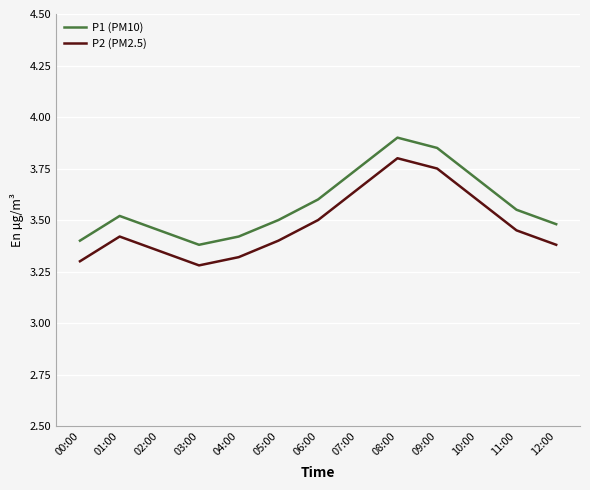

The value of P2 (PM2.5) at 11:00 is 6.2. True or false?

False